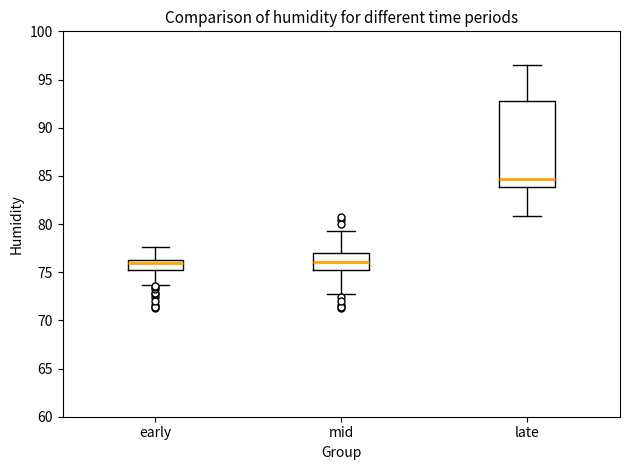

Which box's median line is the highest?

late